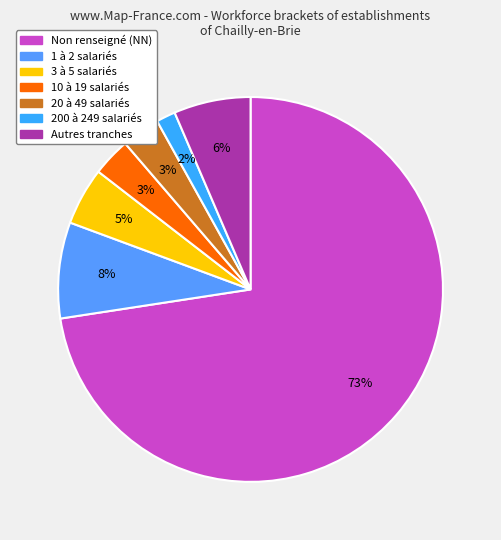

To the nearest percent, what is the average slice percentage?

14%